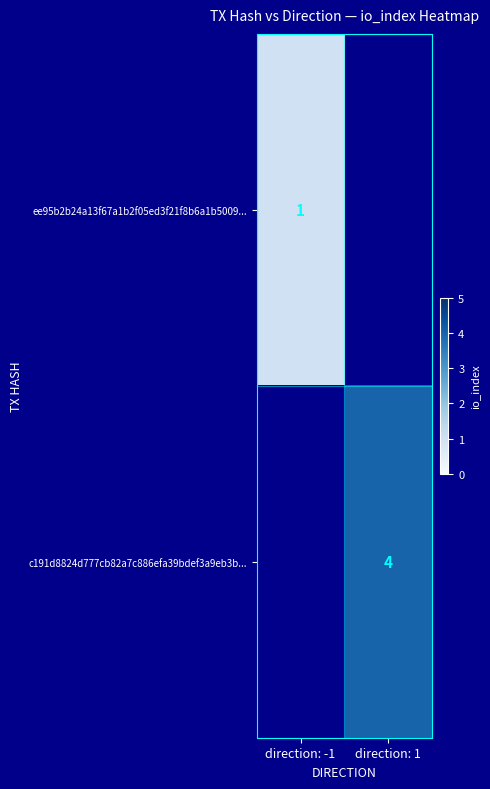

The ee95b2b24a13f67a1b2f05ed3f21f8b6a1b5009... series shows 2 at direction: -1. True or false?

False